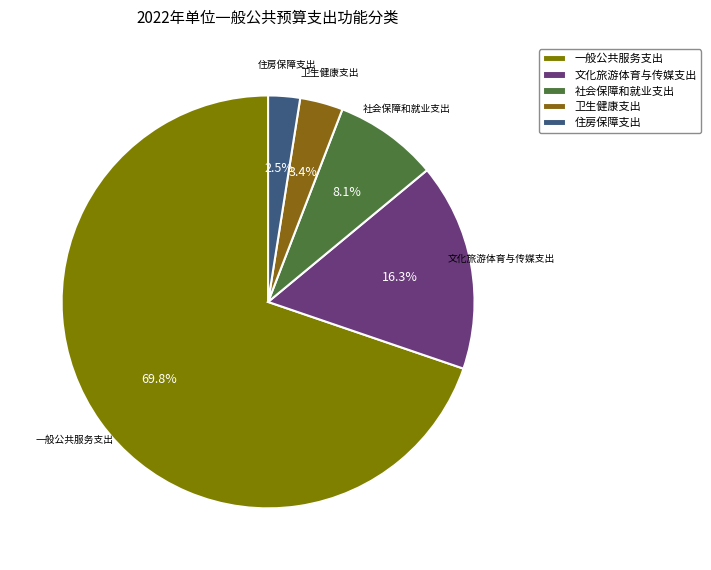

Approximately how many times larger is the value at 卫生健康支出 compared to 住房保障支出?

1.4